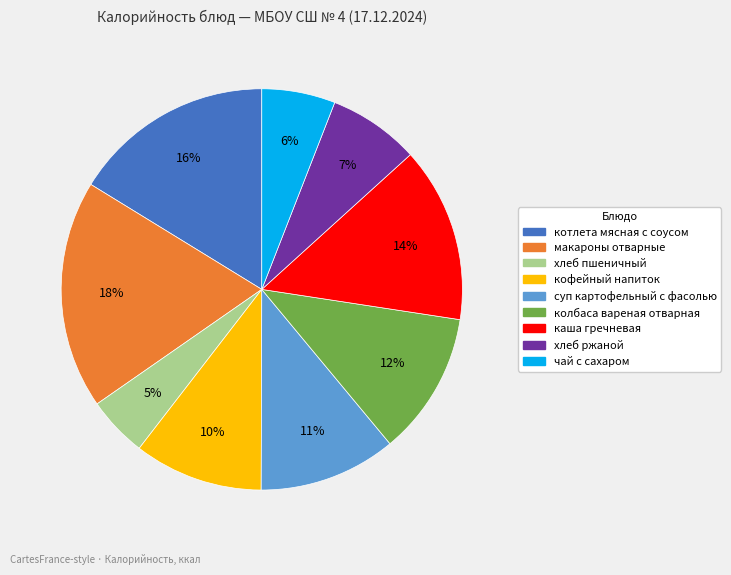

Is the sum of хлеб ржаной and макароны отварные greater than half?

No